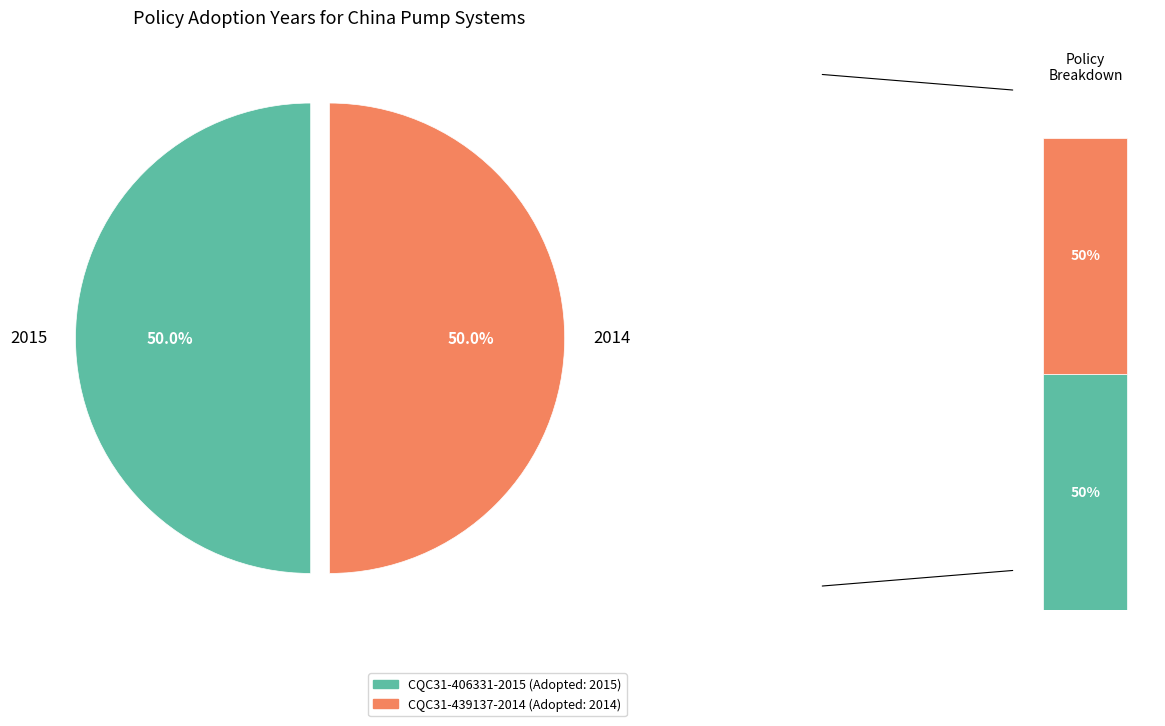

What percentage is the CQC31-439137-2014 slice, to the nearest percent?

50%